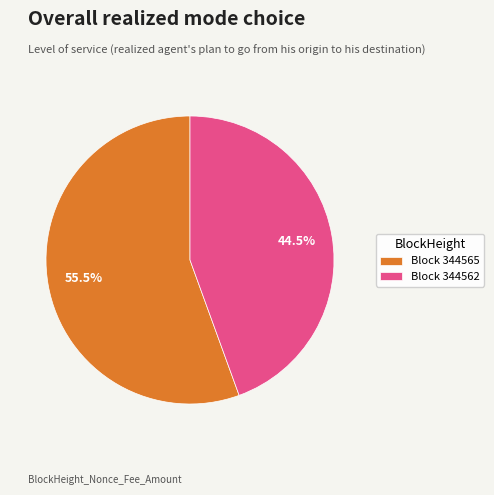

Approximately how many times larger is the value at Block 344562 compared to Block 344565?

0.8